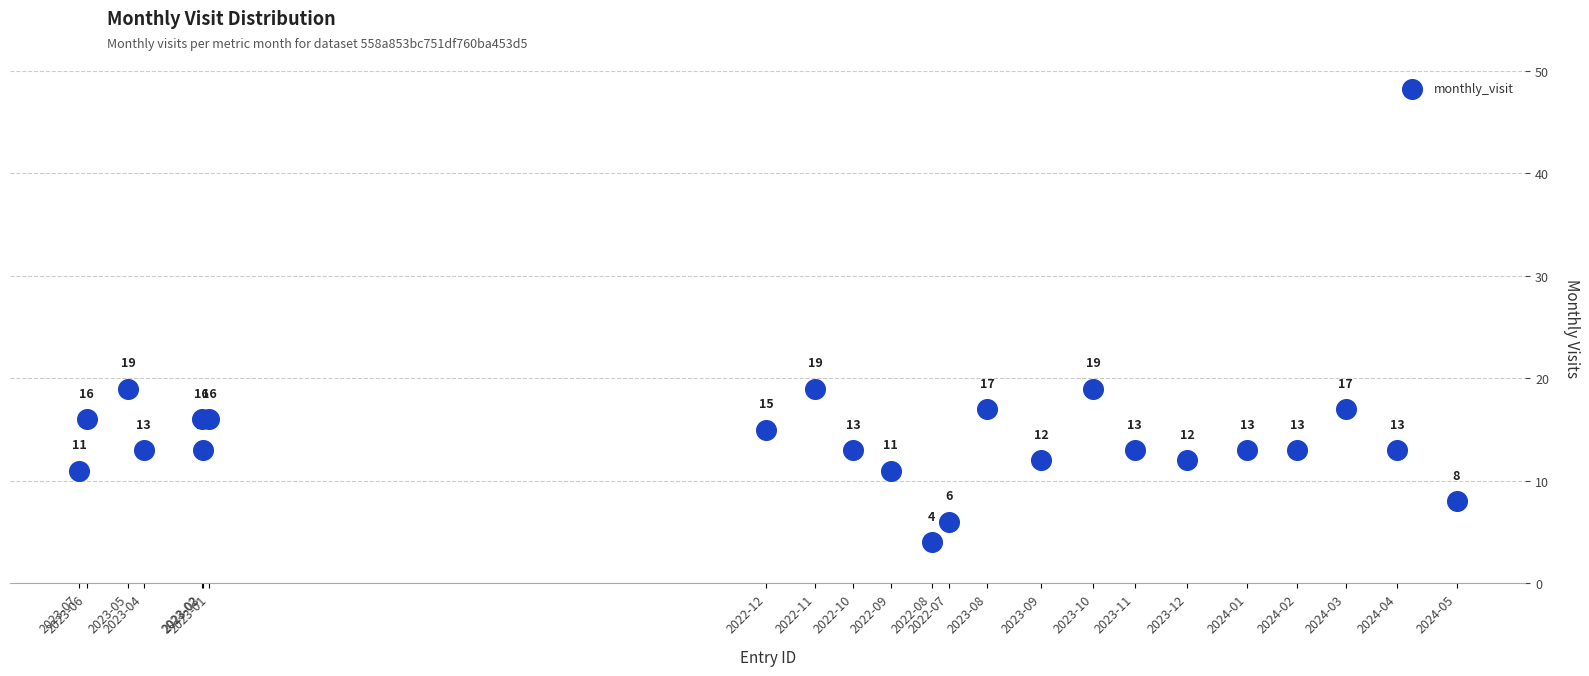

What Y value in the scatter plot is closest to 11?

11